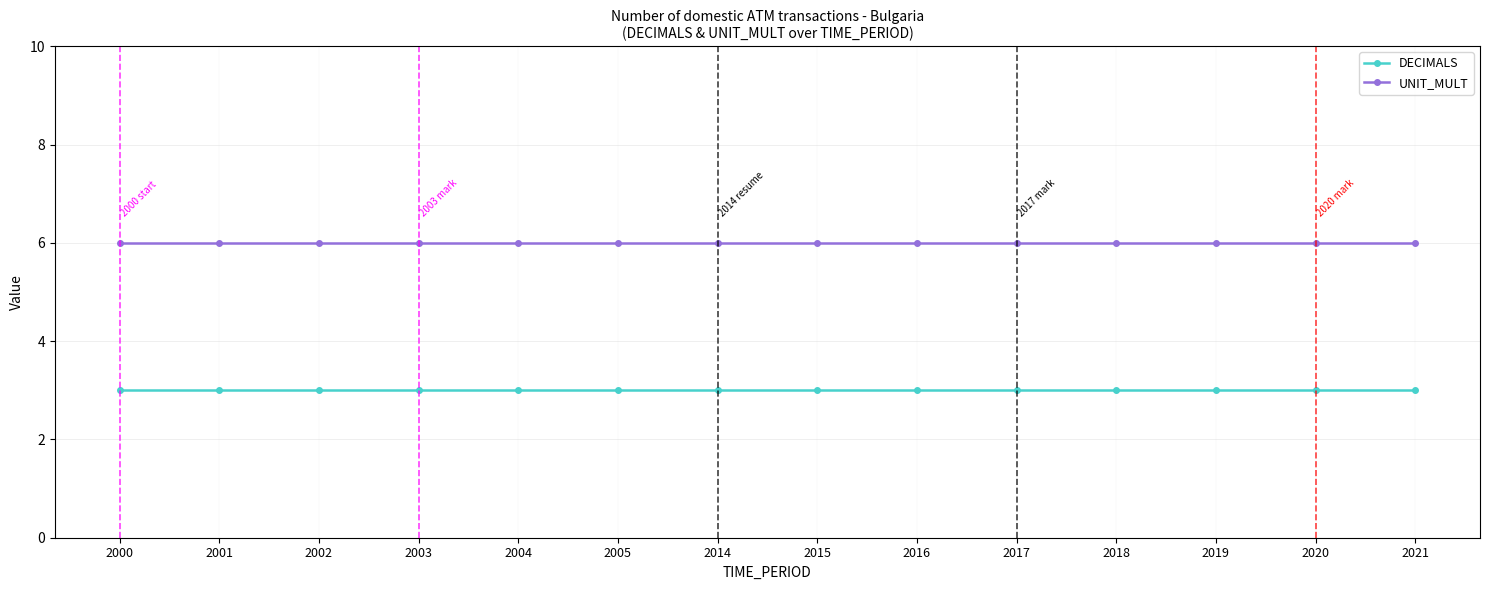

What is the minimum value shown in the chart?

3